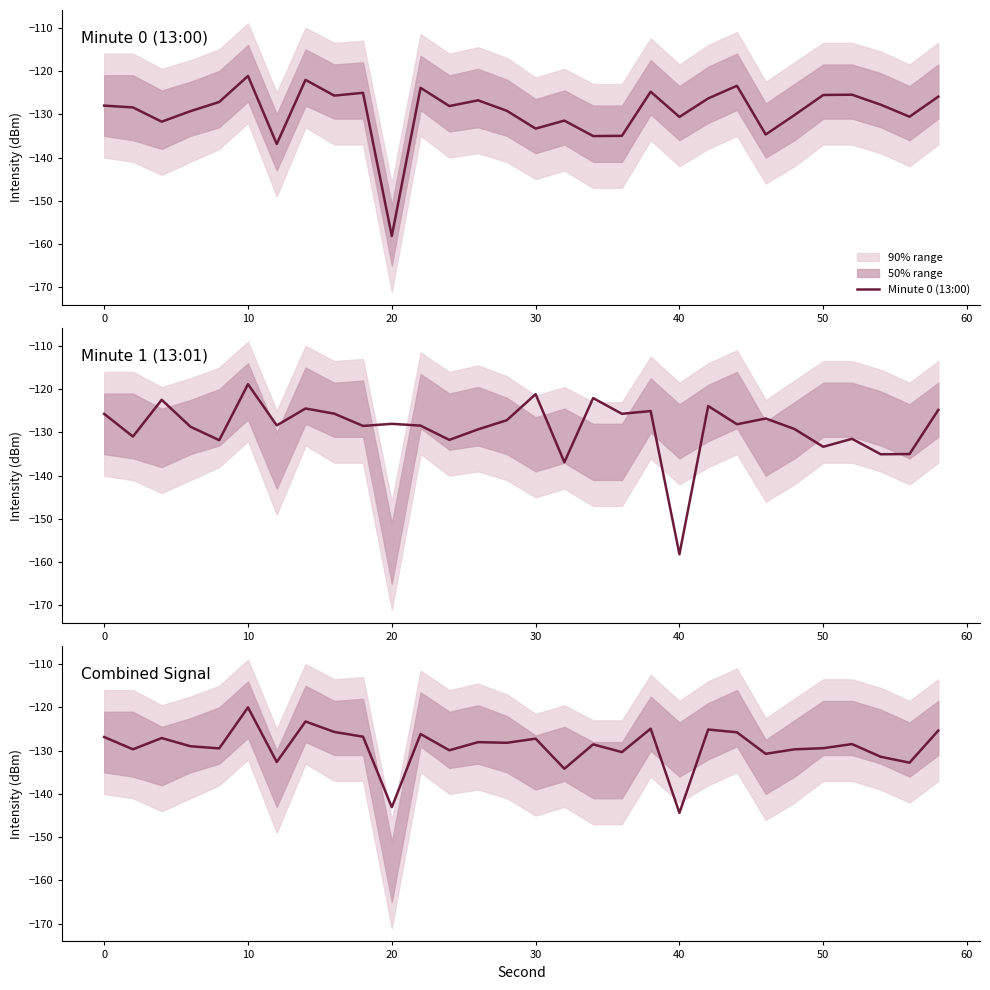

What is the highest value of the Minute 0 (13:00) series?

-121.1